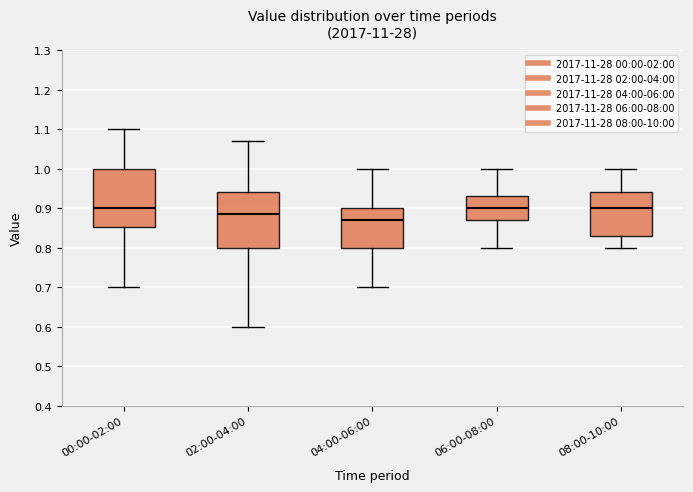

Reading left to right, transcribe this box plot: for each box, give where its median line is, the range the box spans, and where its two whiskers end, as read against the y-axis. The values are not printed on the chart, so give them approximately, as read against the axis.

00:00-02:00: median 0.90, box 0.85 to 1.00, whiskers 0.70 to 1.10
02:00-04:00: median 0.89, box 0.80 to 0.94, whiskers 0.60 to 1.07
04:00-06:00: median 0.87, box 0.80 to 0.90, whiskers 0.70 to 1.00
06:00-08:00: median 0.90, box 0.87 to 0.93, whiskers 0.80 to 1.00
08:00-10:00: median 0.90, box 0.83 to 0.94, whiskers 0.80 to 1.00